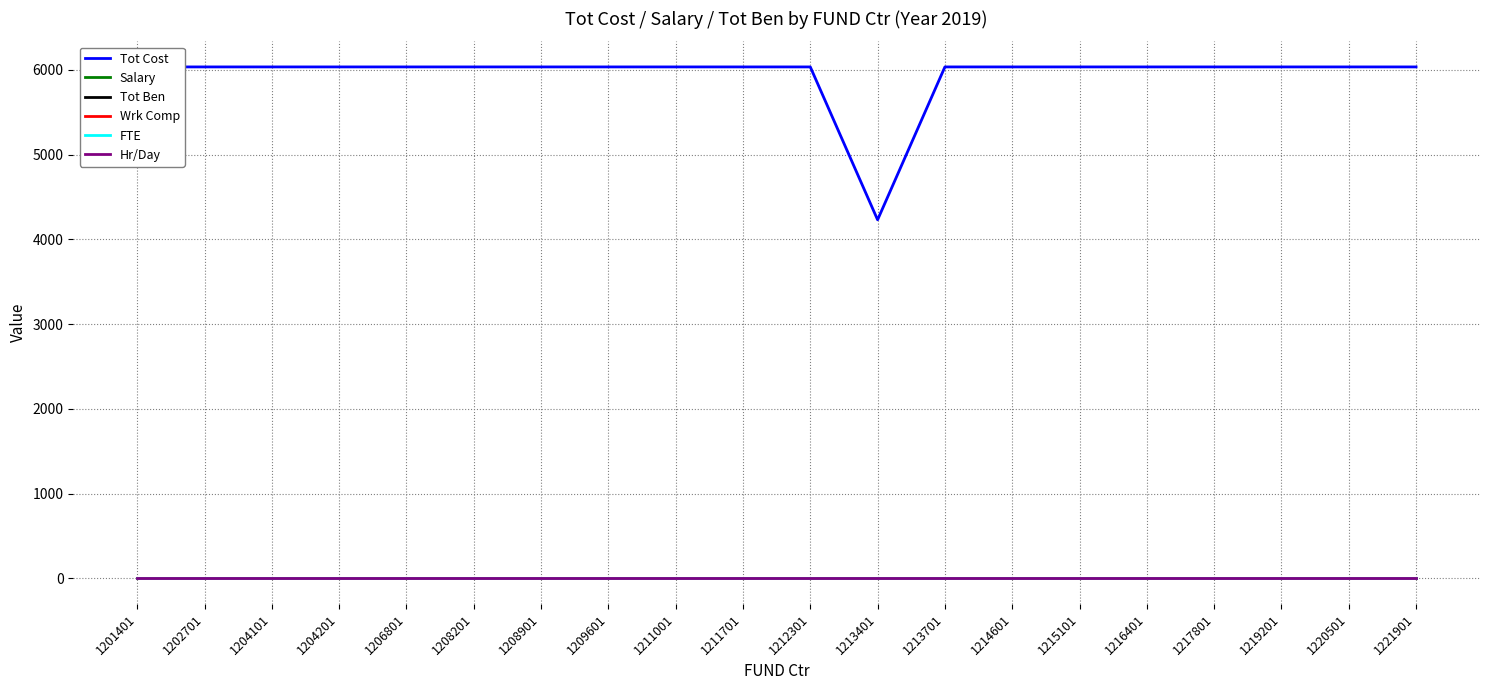

Between 1208901 and 1209601, which series saw the biggest shift?

Tot Cost